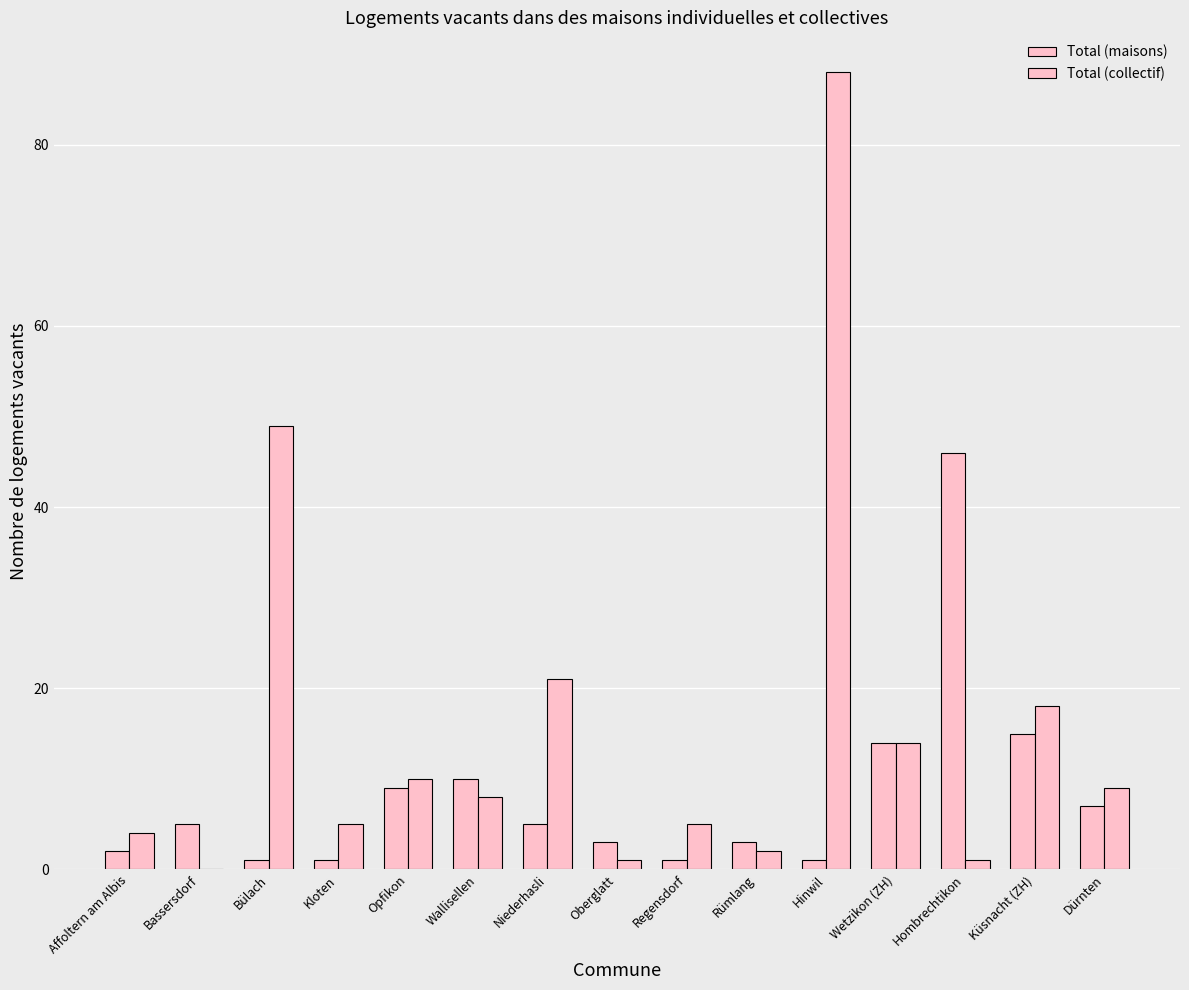

How many data points does each series have?

15